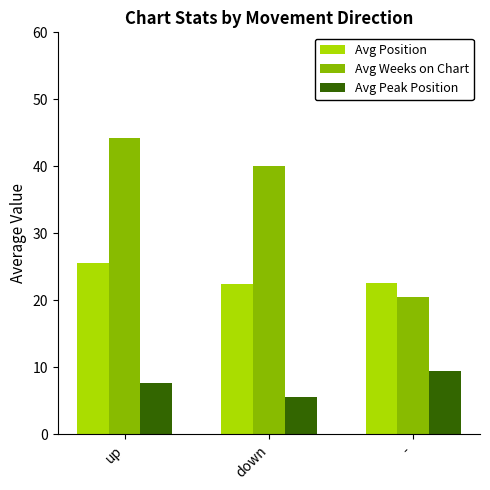

What is the label of the 1st bar from the left?

up